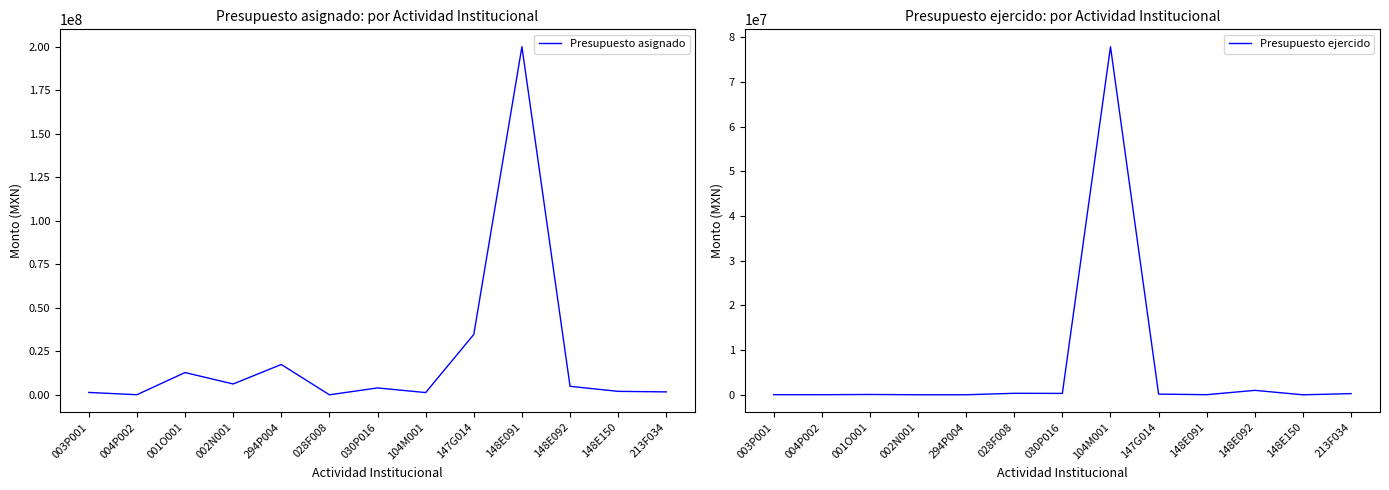

At 213F034, list the series in order from smallest to largest.

Presupuesto ejercido, Presupuesto asignado